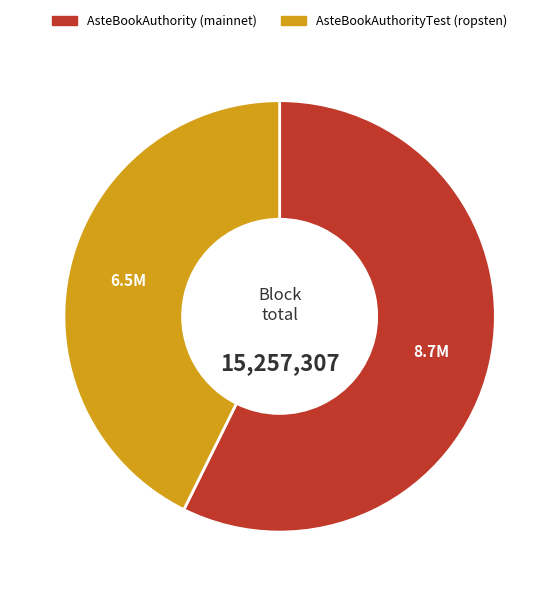

Is there any slice that represents more than half of the pie?

Yes